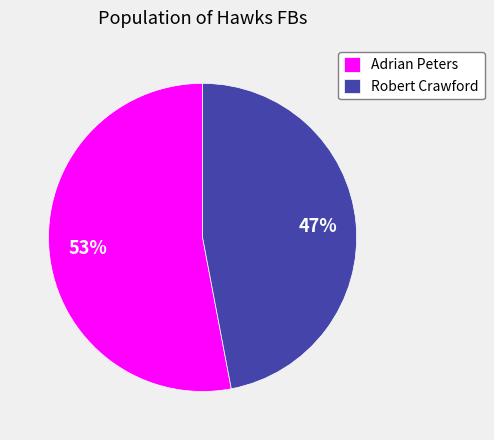

Is the sum of Robert Crawford and Adrian Peters greater than half?

Yes